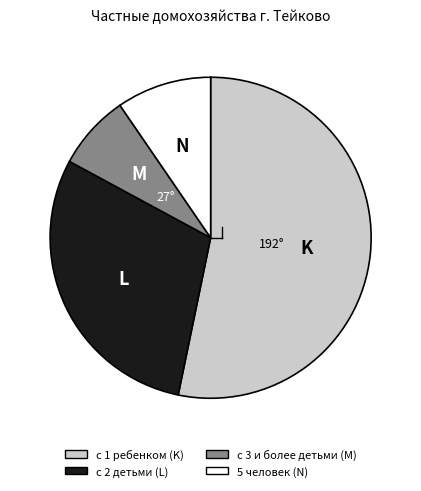

How many slices are in this pie chart?

4